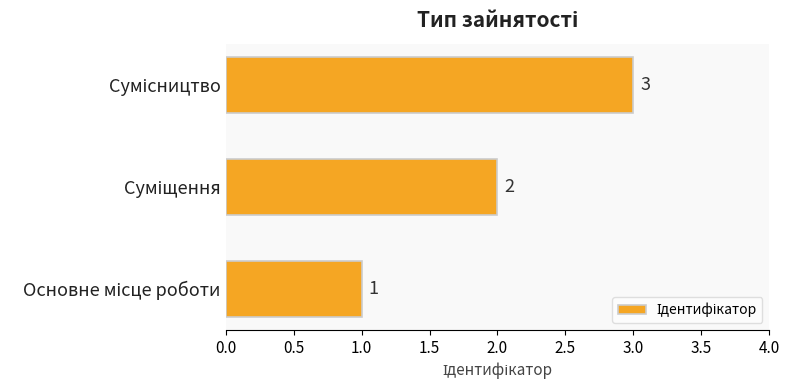

What is the sum of all values?

6